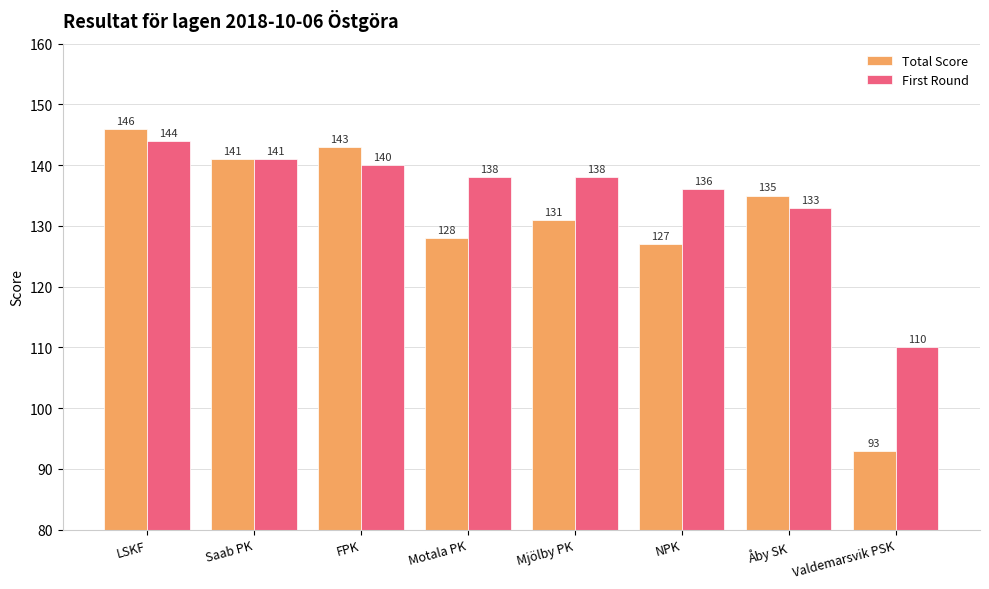

Reading left to right, extract all data points from this chart.

Total Score: 146	141	143	128	131	127	135	93
First Round: 144	141	140	138	138	136	133	110